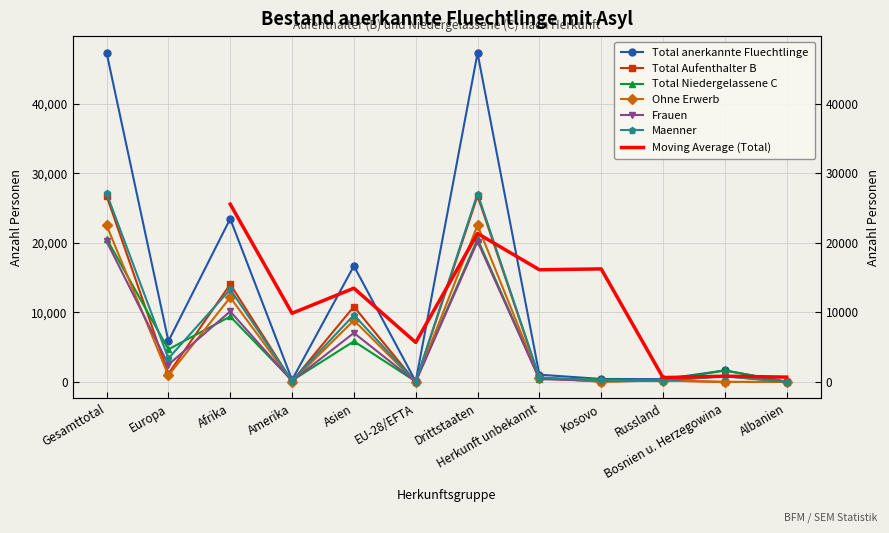

How many interior local peaks does the Maenner series have?

4